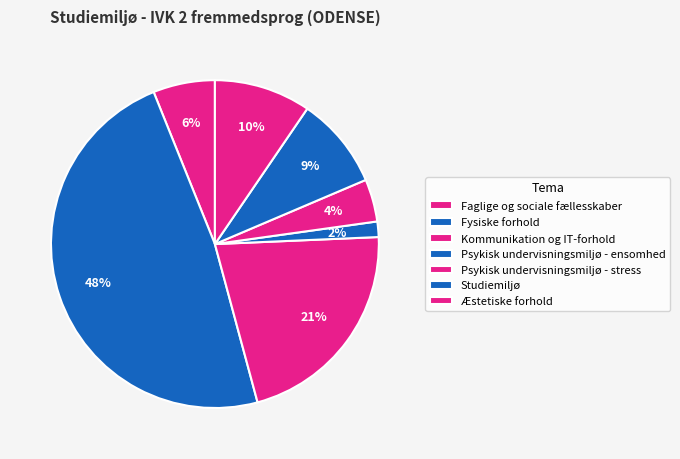

Is the sum of Faglige og sociale fællesskaber and Studiemiljø greater than half?

No